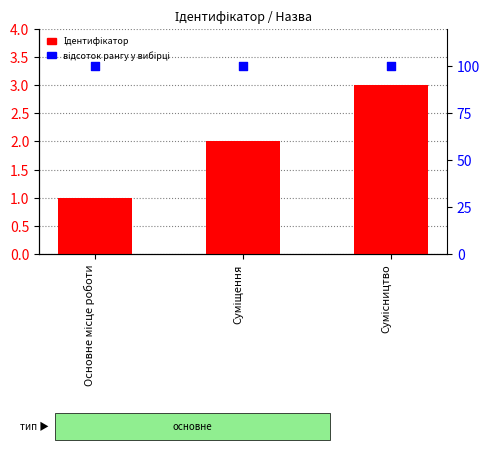

Which series has the largest total across all categories?

Відсоток рангу